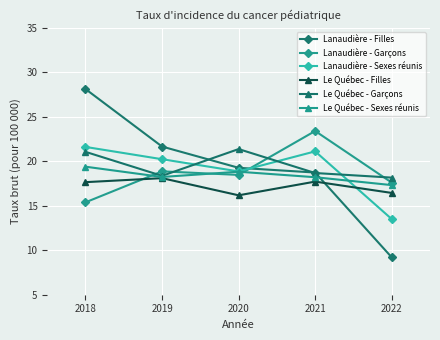

Which category has the highest value in the Lanaudière - Garçons series?

2021